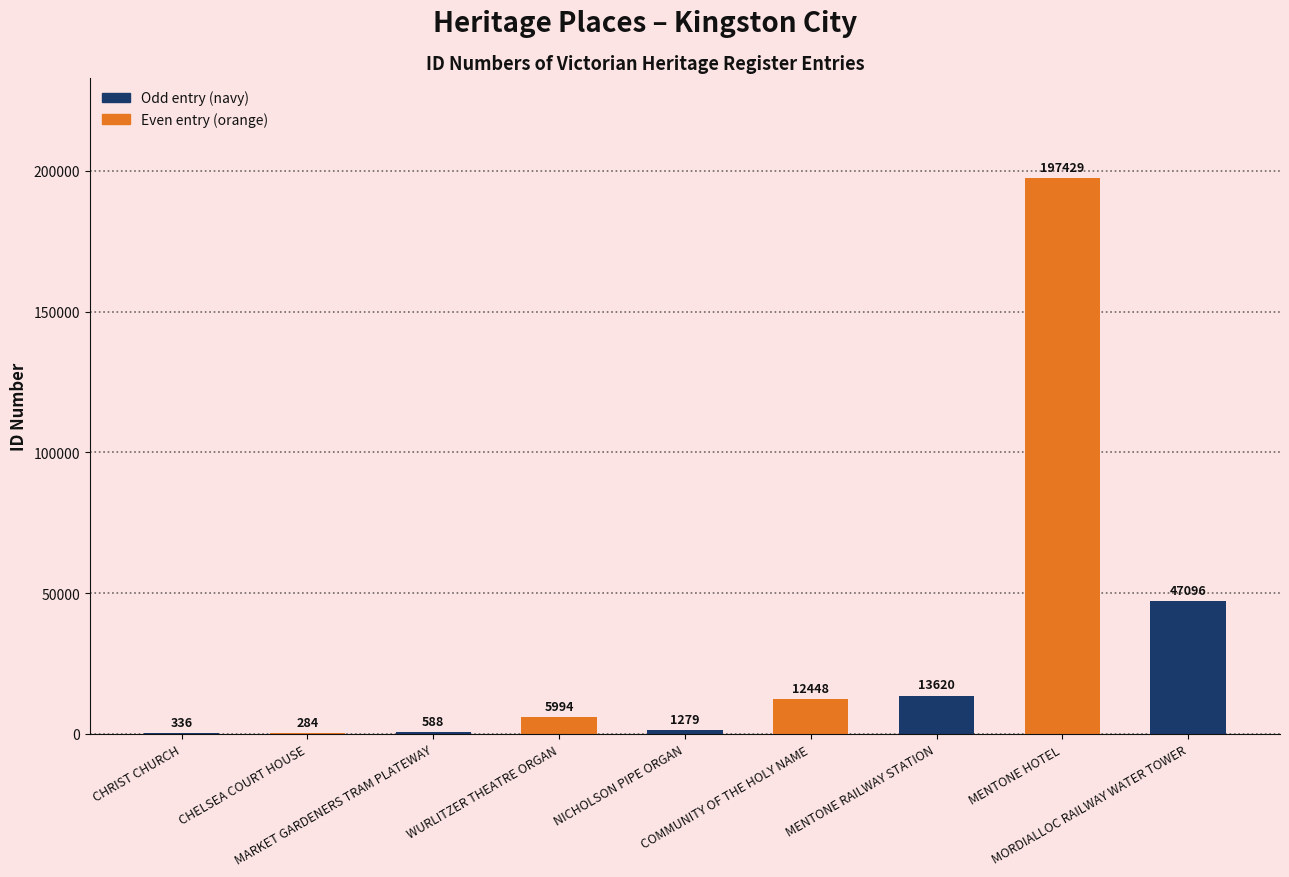

Between MENTONE RAILWAY STATION and NICHOLSON PIPE ORGAN, which is larger?

MENTONE RAILWAY STATION